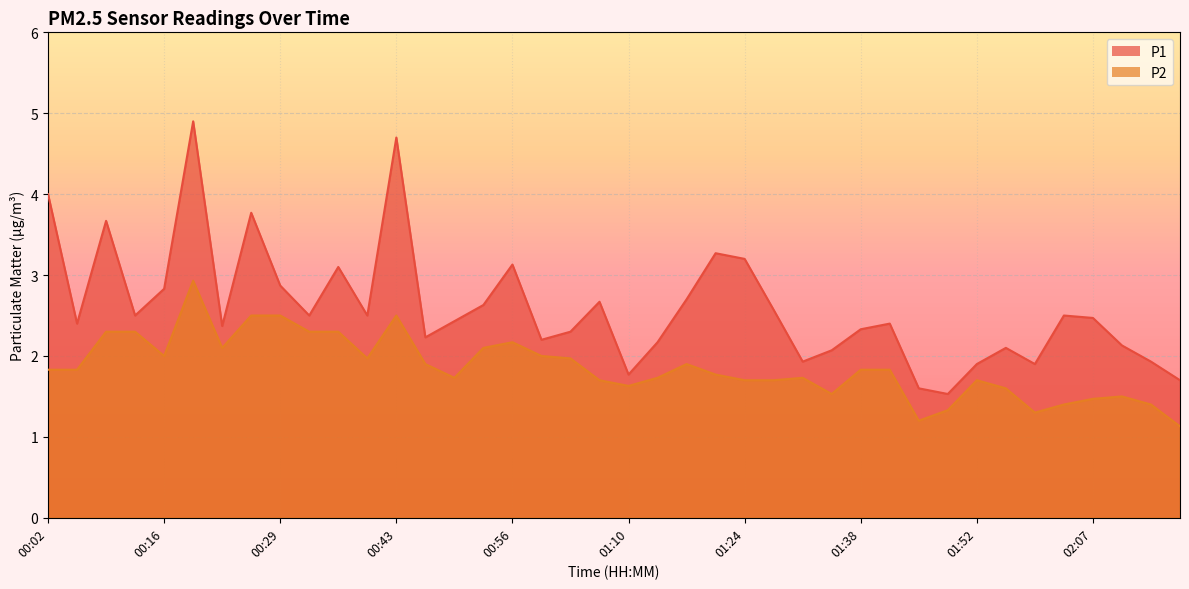

Is the value of P1 at 01:27 greater than the value of P2 at 01:45?

Yes